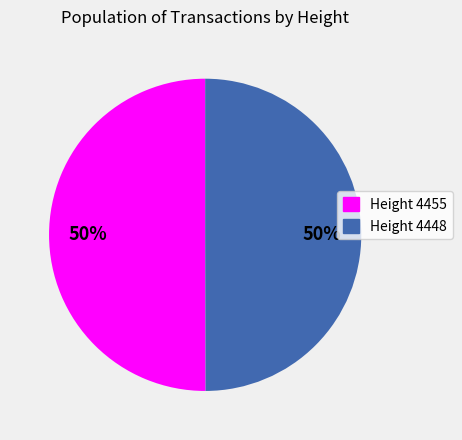

To the nearest percent, what is the average slice percentage?

50%